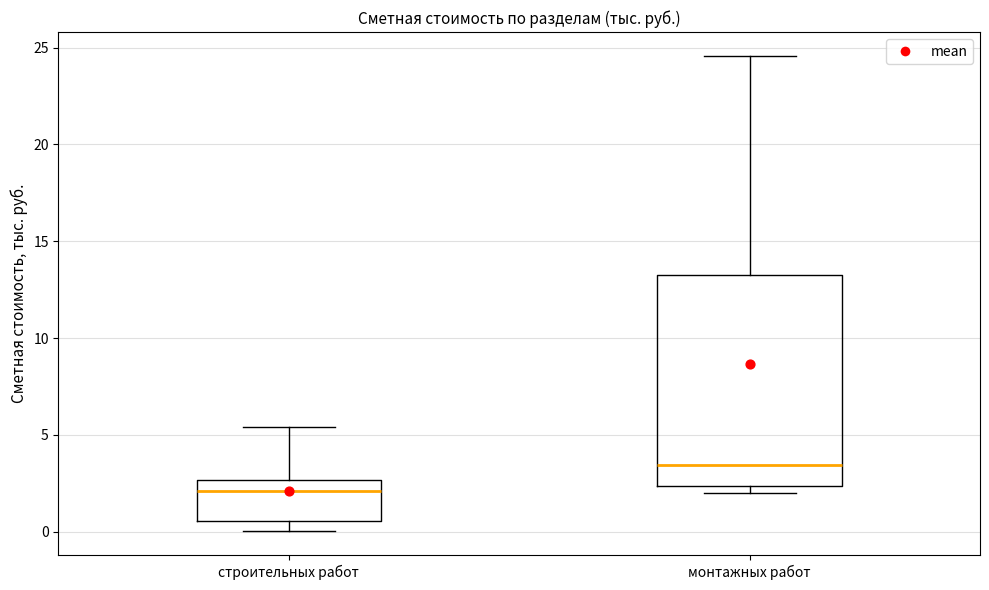

Which box is the tallest, from its lower edge to its upper edge?

монтажных работ